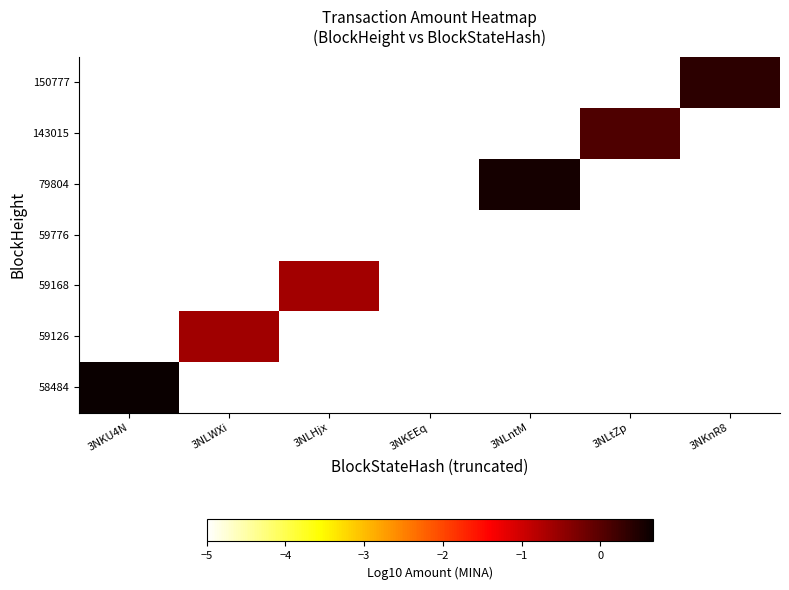

Is the value of 59126 at 3NLtZp greater than the value of 79804 at 3NKU4N?

No